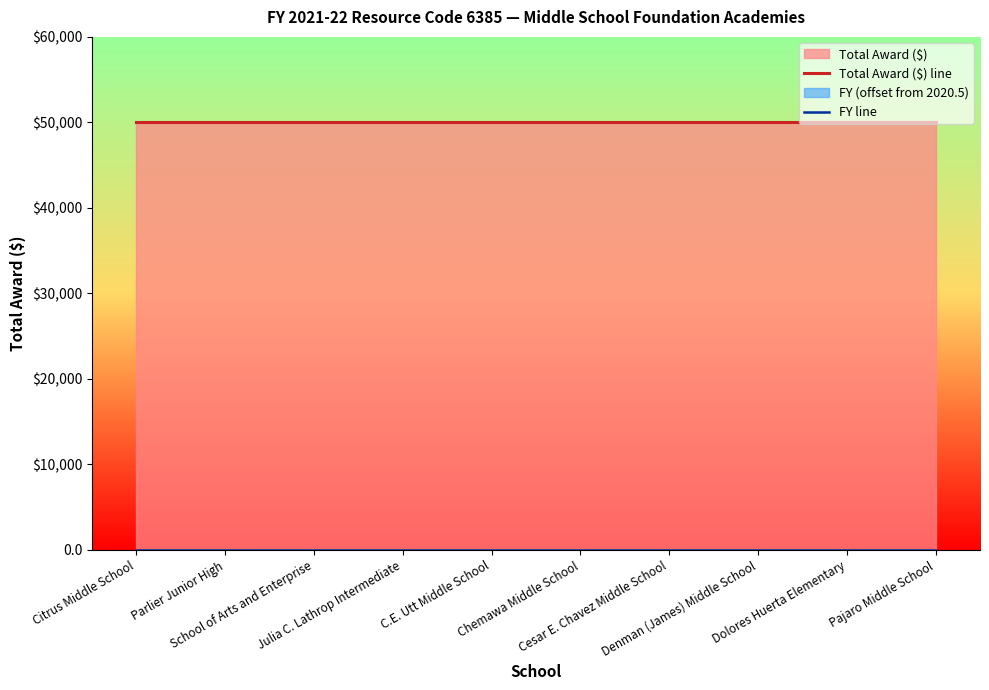

What is the maximum value shown in the chart?

50000.0